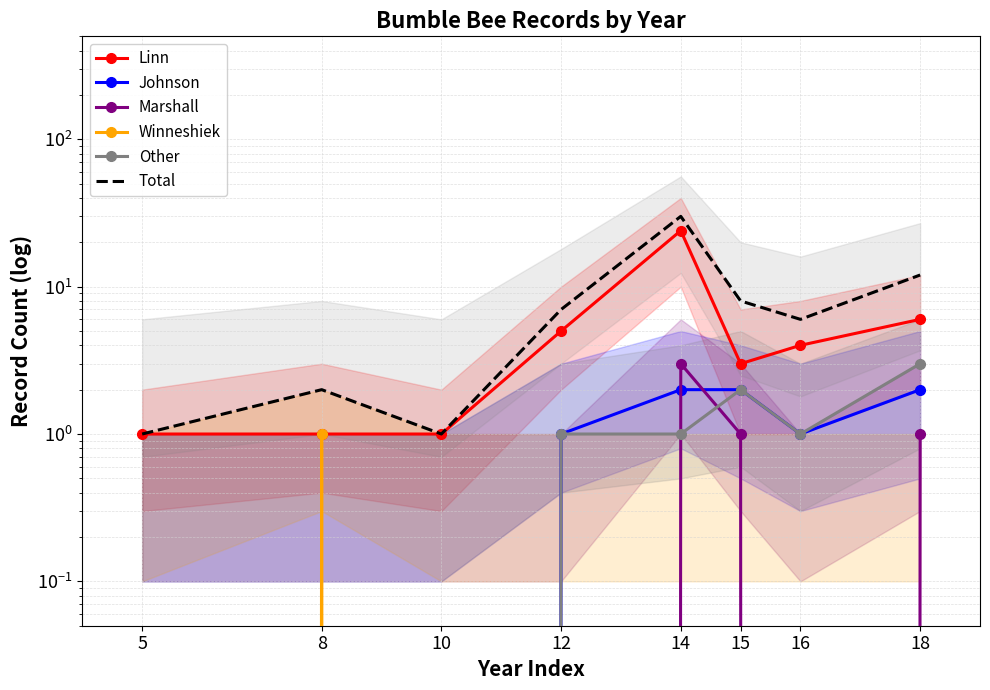

Reading left to right, transcribe all the data shown in this chart.

Linn: 5=1	8=1	10=1	12=5	14=24	15=3	16=4	18=6
Johnson: 5=0	8=0	10=0	12=1	14=2	15=2	16=1	18=2
Marshall: 5=0	8=0	10=0	12=0	14=3	15=1	16=0	18=1
Winneshiek: 5=0	8=1	10=0	12=0	14=0	15=0	16=0	18=0
Other: 5=0	8=0	10=0	12=1	14=1	15=2	16=1	18=3
Total: 5=1	8=2	10=1	12=7	14=30	15=8	16=6	18=12